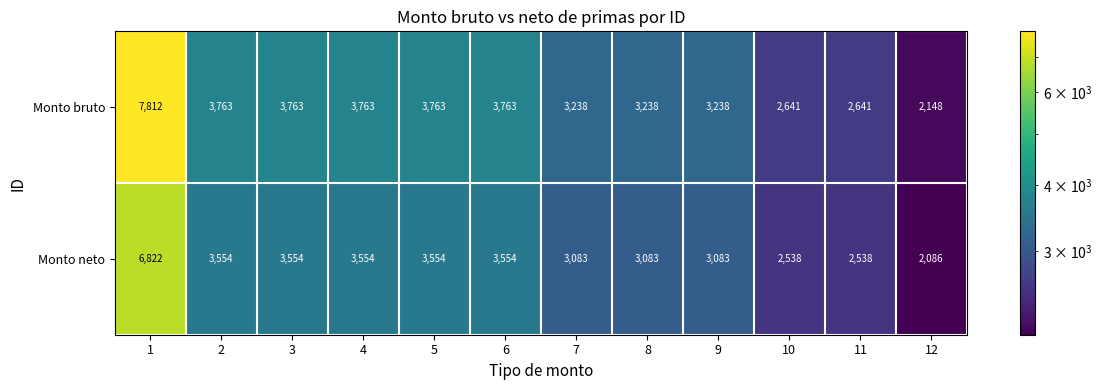

Which series changed the most between 4 and 12?

Monto bruto